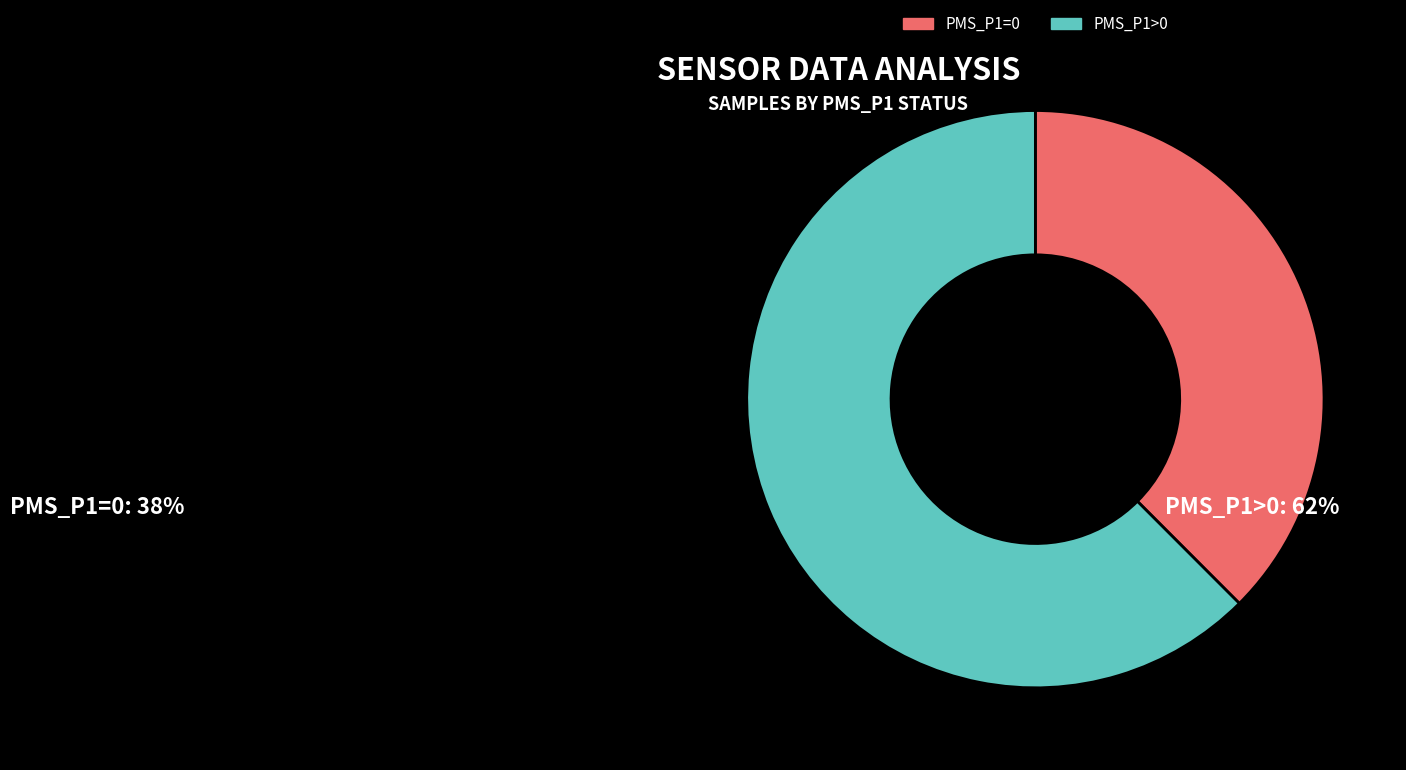

Is it true that PMS_P1=0 is 38% of the pie?

True